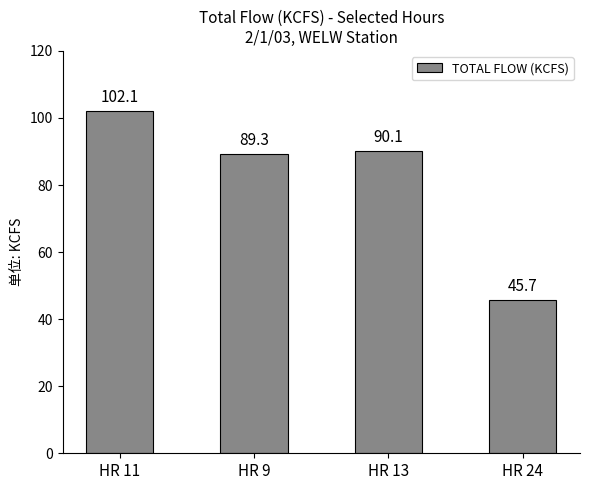

Rank the categories by value from highest to lowest.

HR 11, HR 13, HR 9, HR 24